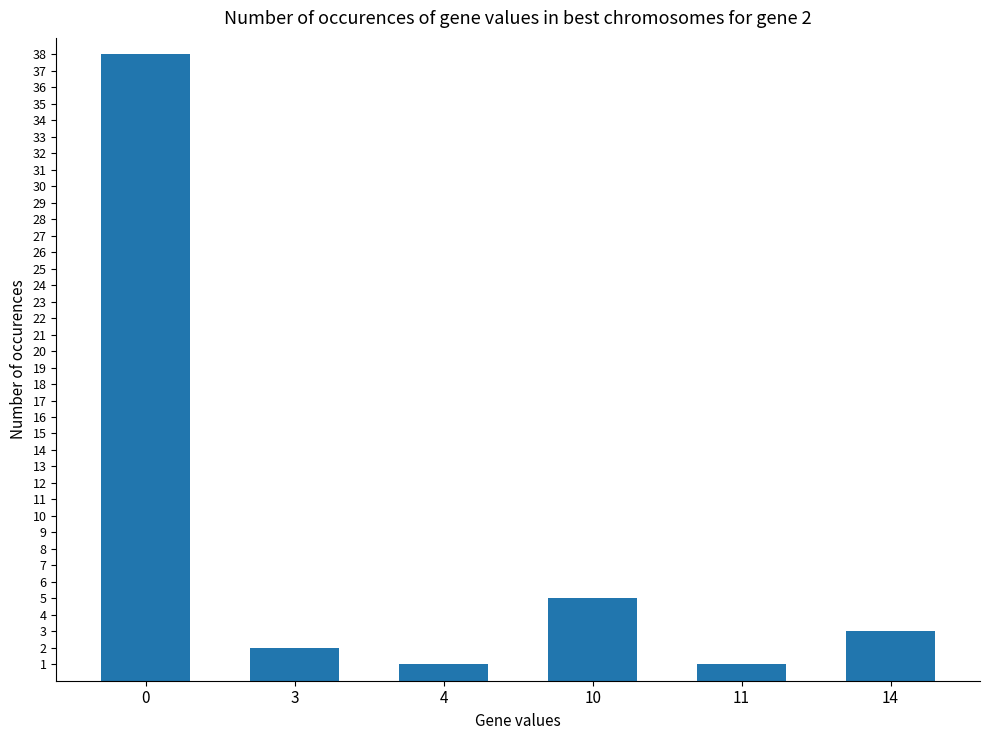

What is the greatest value displayed?

38